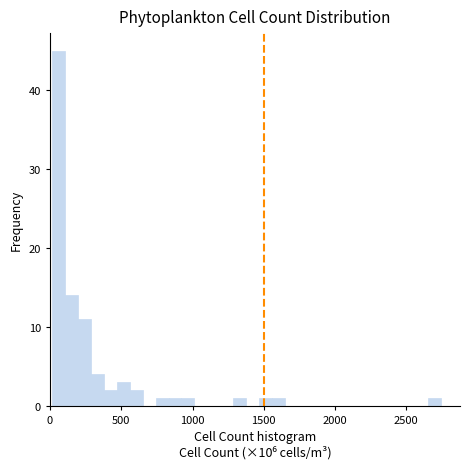

Read against the x-axis, roughly where is the centre of the tallest bar?

50